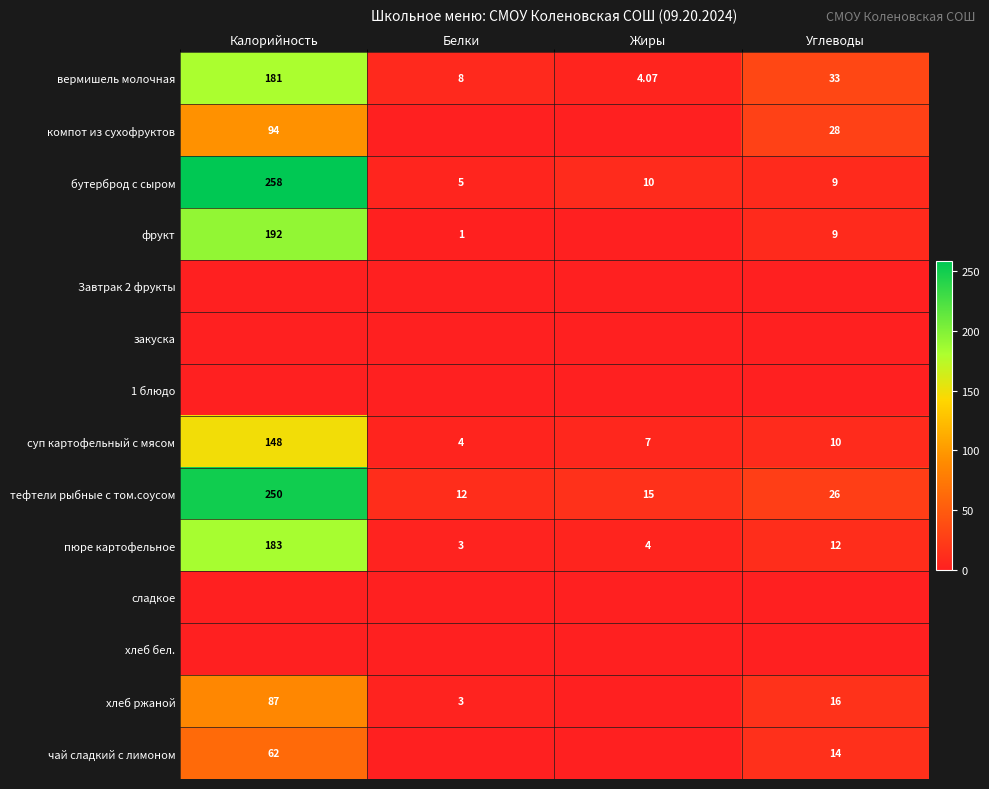

Where does the бутерброд с сыром series first go above 10?

Калорийность